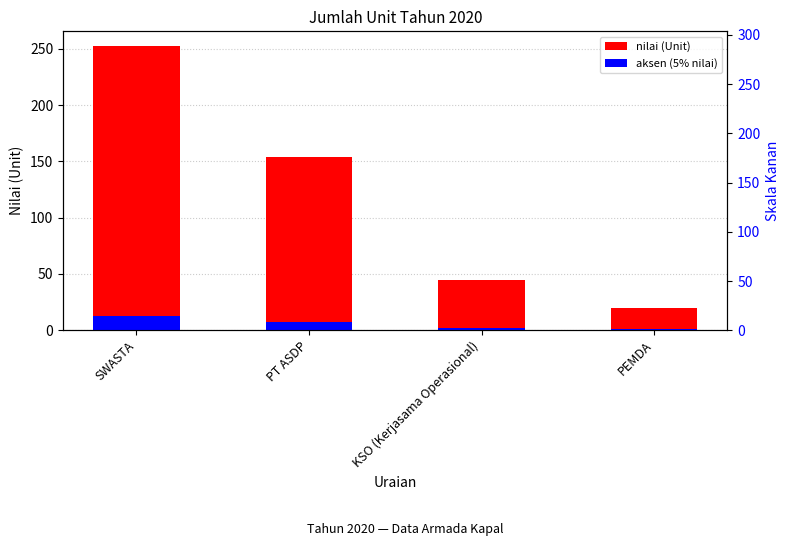

Between KSO (Kerjasama Operasional) and PEMDA, which series saw the biggest shift?

nilai (Unit)